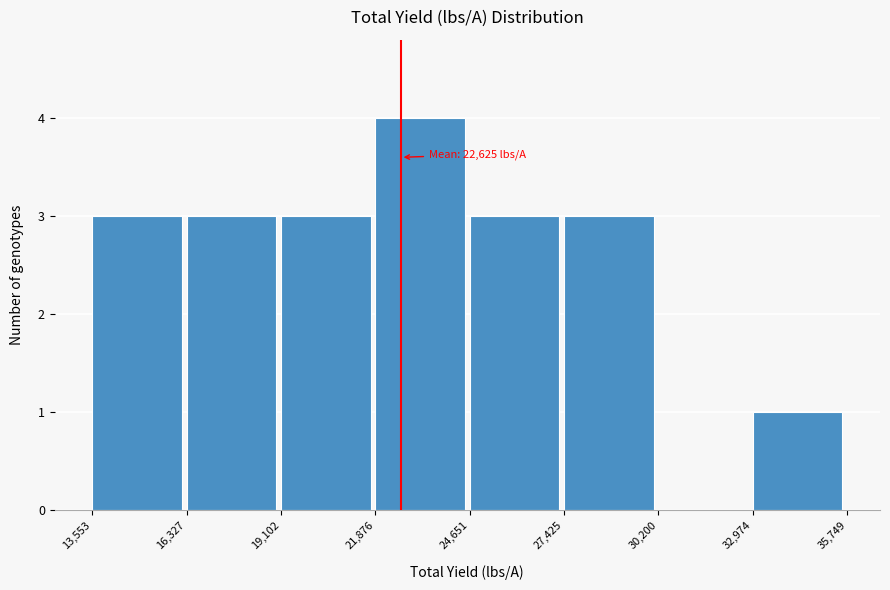

Which range on the x-axis has the tallest bar?

21,876 to 24,651